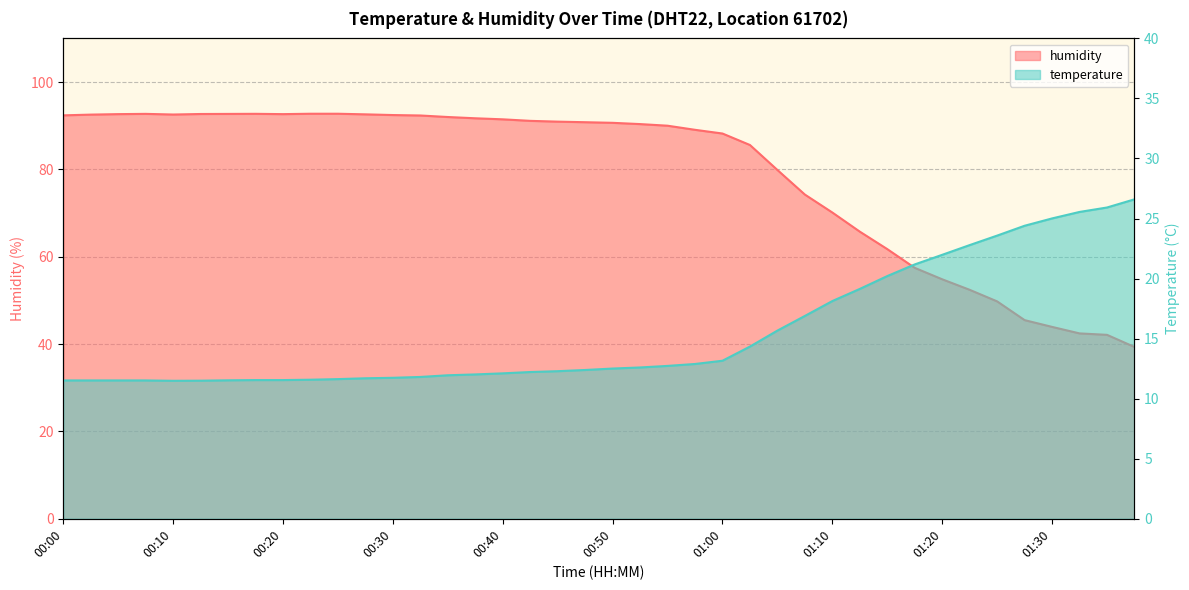

What is the spread (max minus min) of values at 01:28?

21.1